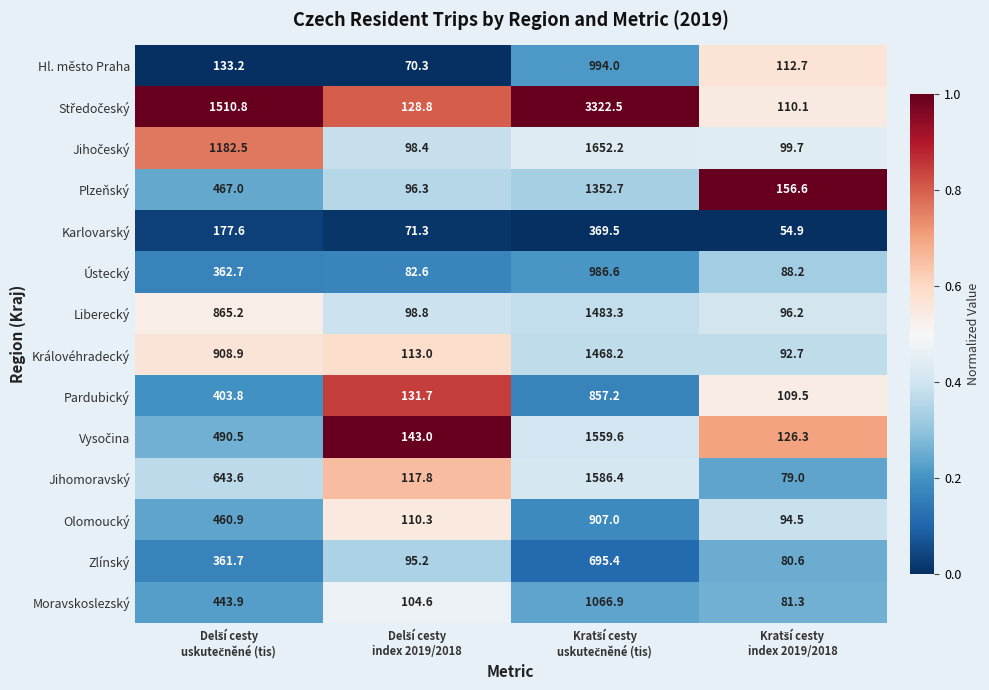

What is the minimum value shown in the chart?

54.9